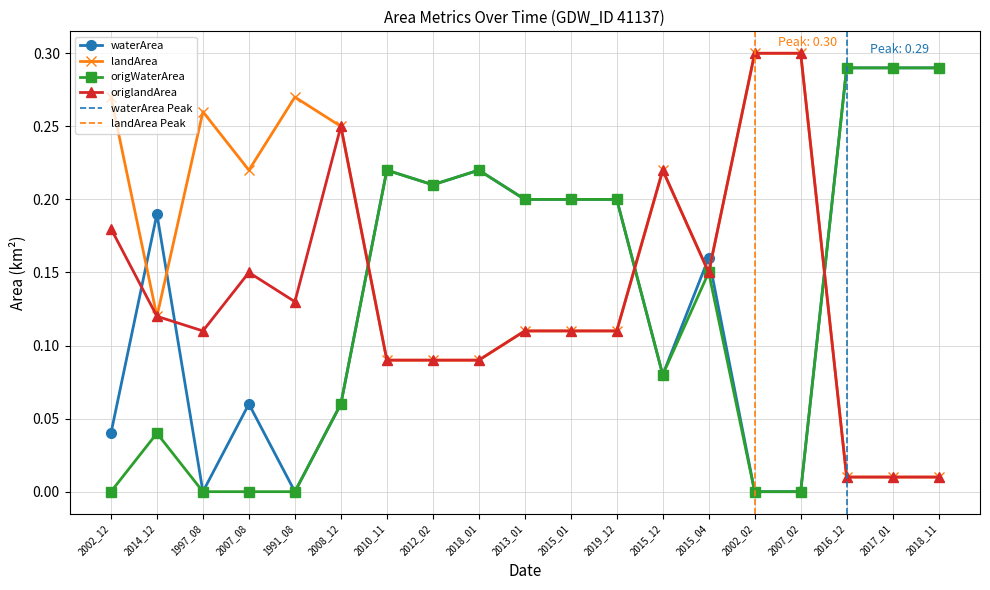

What is the total value across all series at 1997_08?

0.4